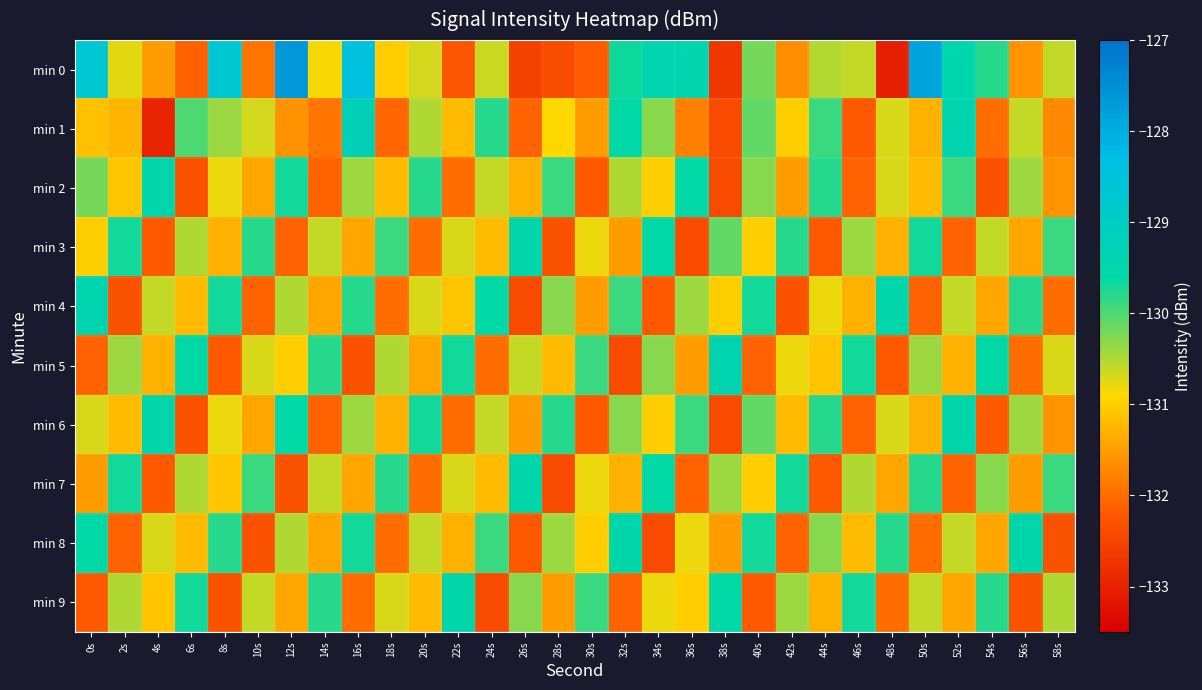

Which series changed the most between 24s and 44s?

min 4